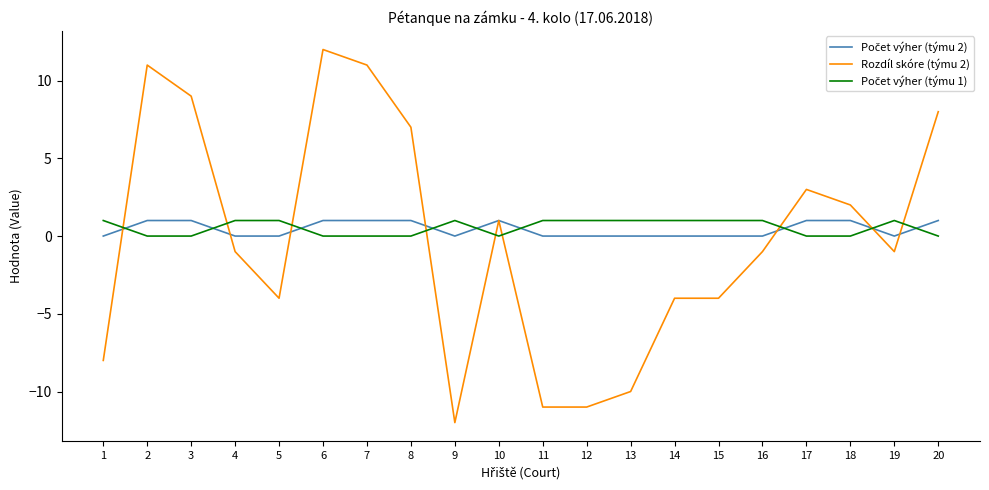

The Rozdíl skóre (týmu 2) series shows 3 at 20. True or false?

False